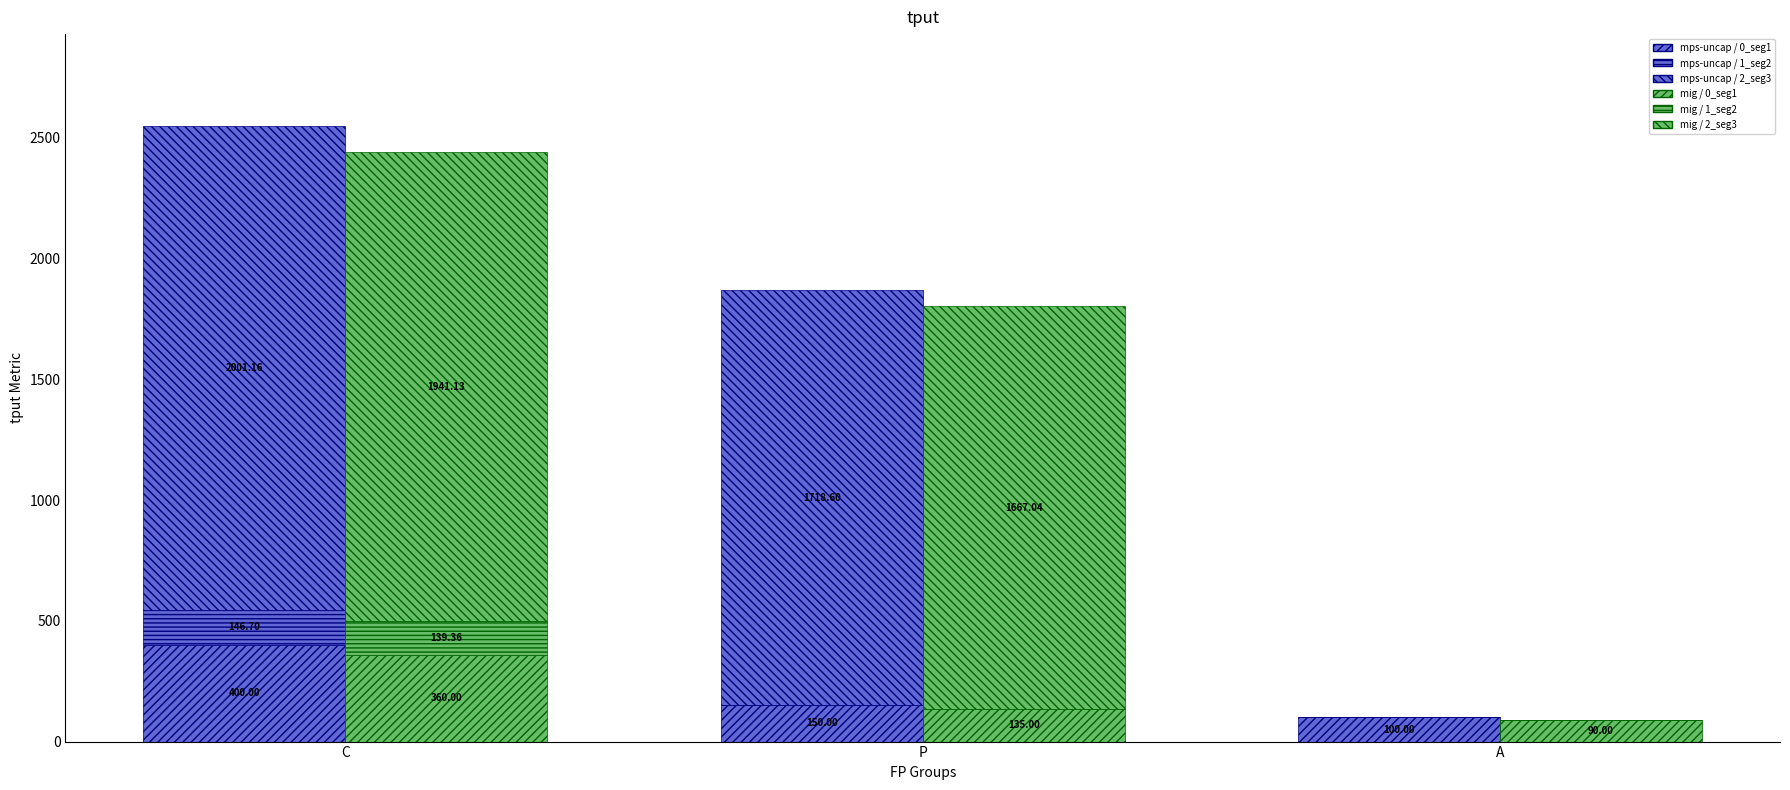

Reading left to right, transcribe all the data shown in this chart.

mps-uncap / 0_seg1: 400.0	150.0	100.0
mps-uncap / 1_seg2: 146.7	0.0	0.0
mps-uncap / 2_seg3: 2001.2	1718.6	0.0
mig / 0_seg1: 360.0	135.0	90.0
mig / 1_seg2: 139.4	0.0	0.0
mig / 2_seg3: 1941.1	1667.0	0.0